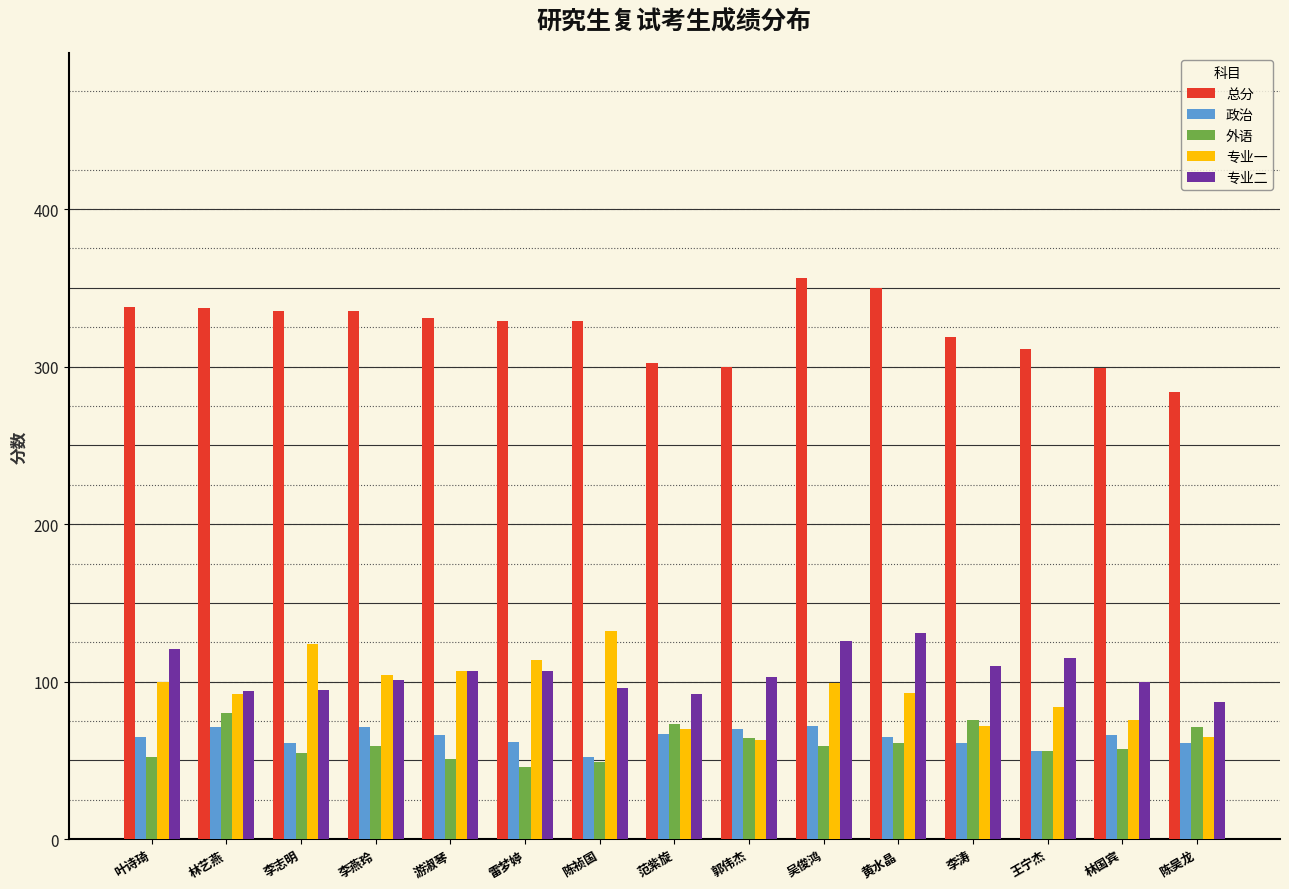

Is it true that 政治 equals 72 at 吴俊鸿?

True